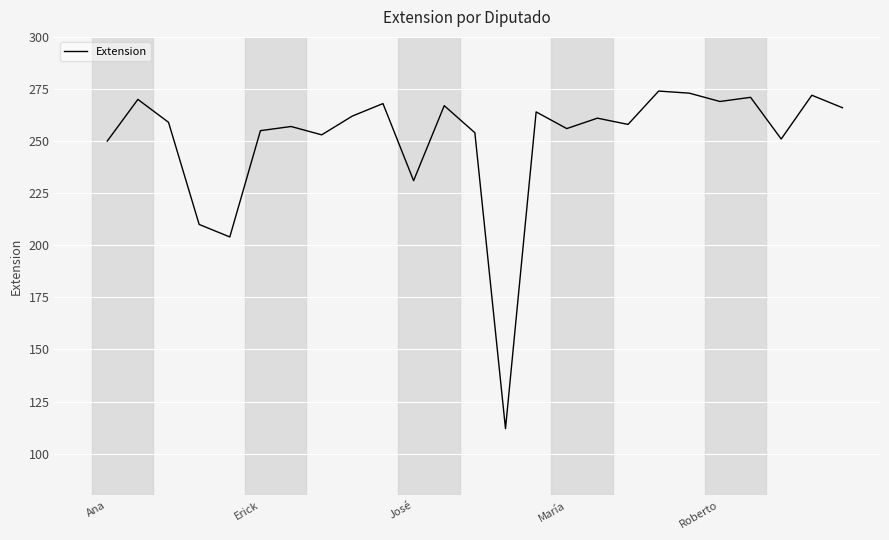

What is the maximum value shown in the chart?

274